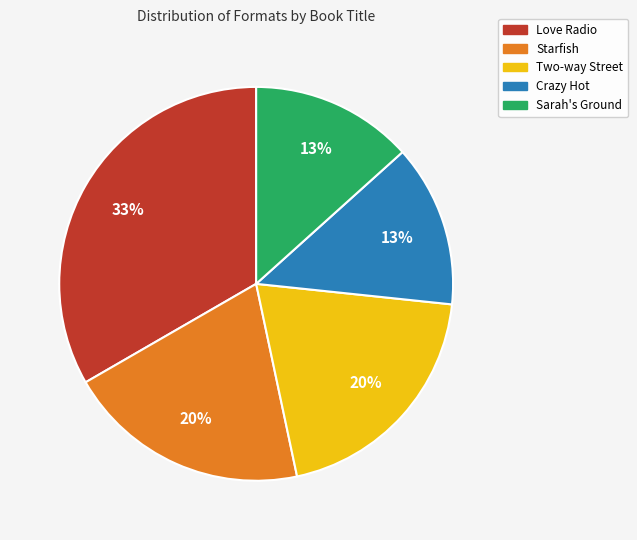

How many segments does this pie chart have?

5